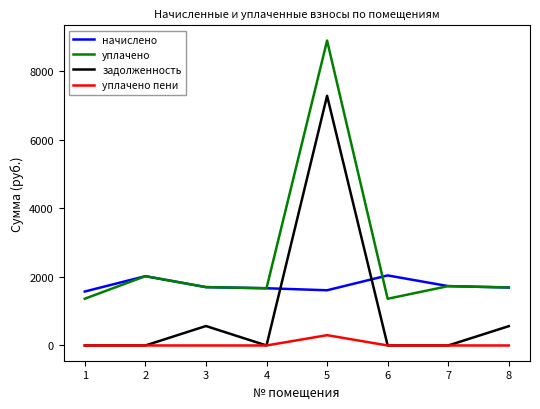

Is it true that задолженность equals 11309.9 at 5?

False